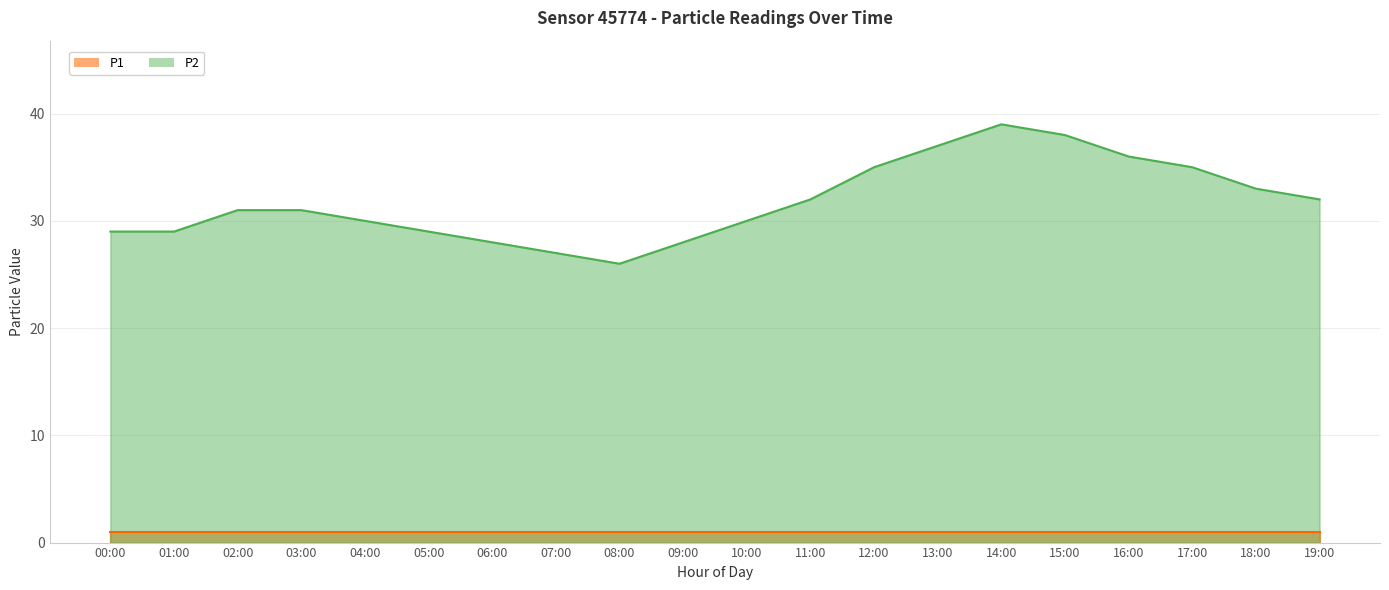

How many distinct data groups are displayed?

2